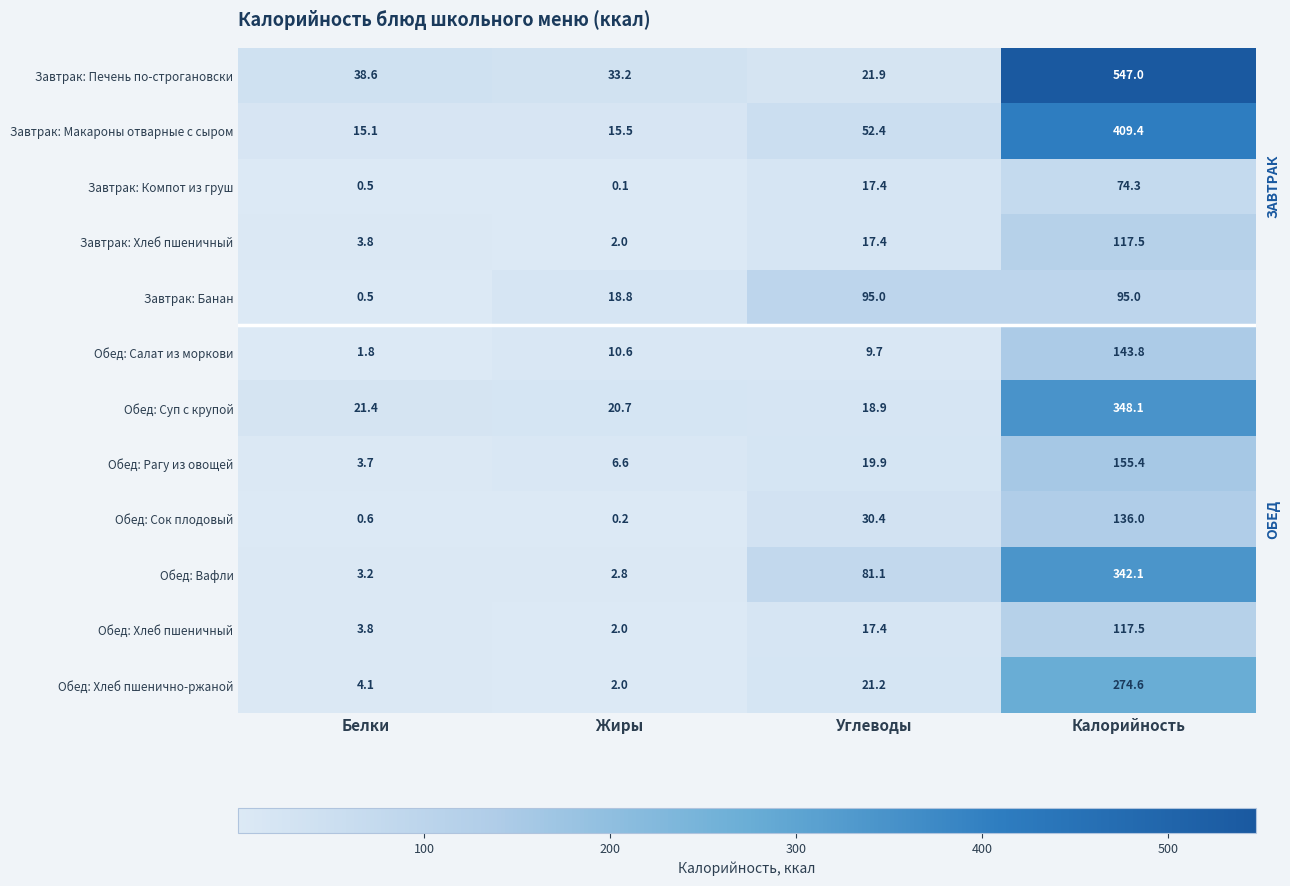

What is the difference between the maximum and minimum values in the Обед: Суп с крупой series?

329.2